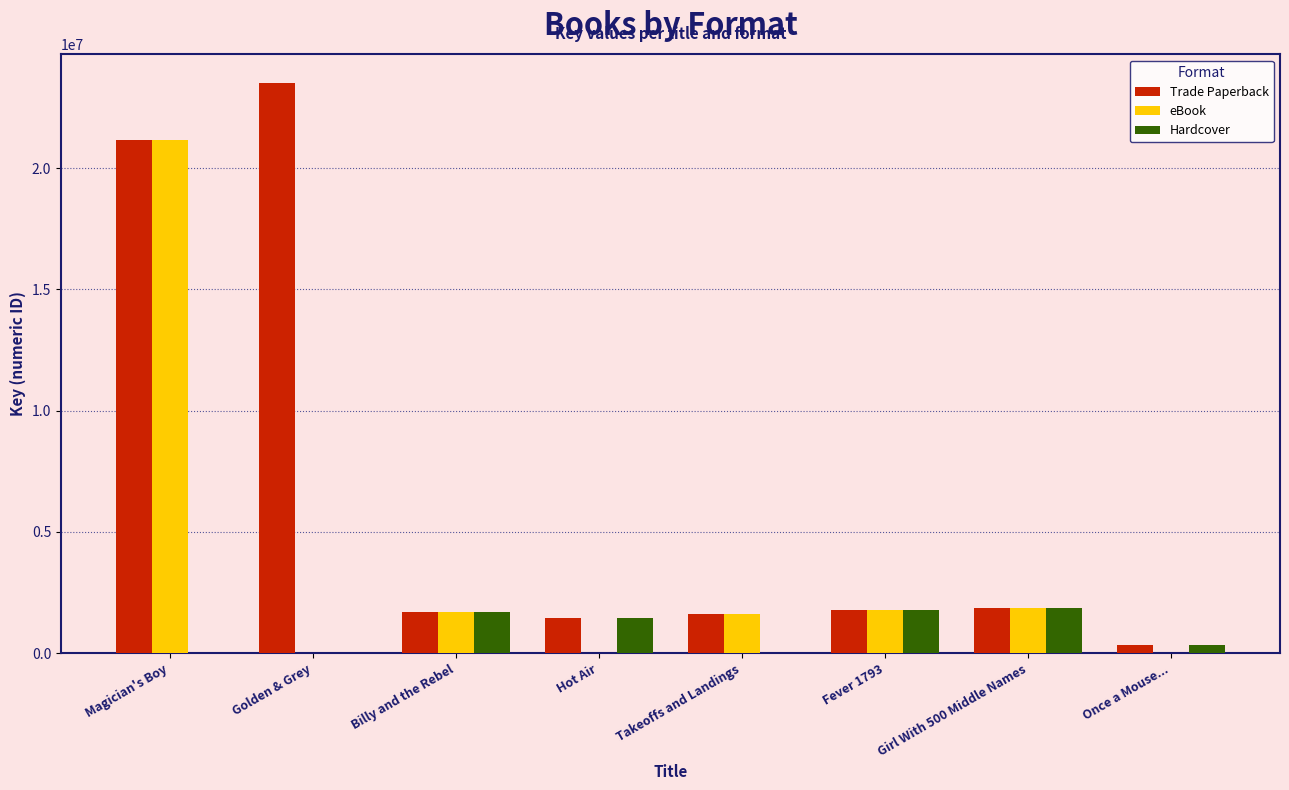

What is the sum of all Trade Paperback values?

53425524